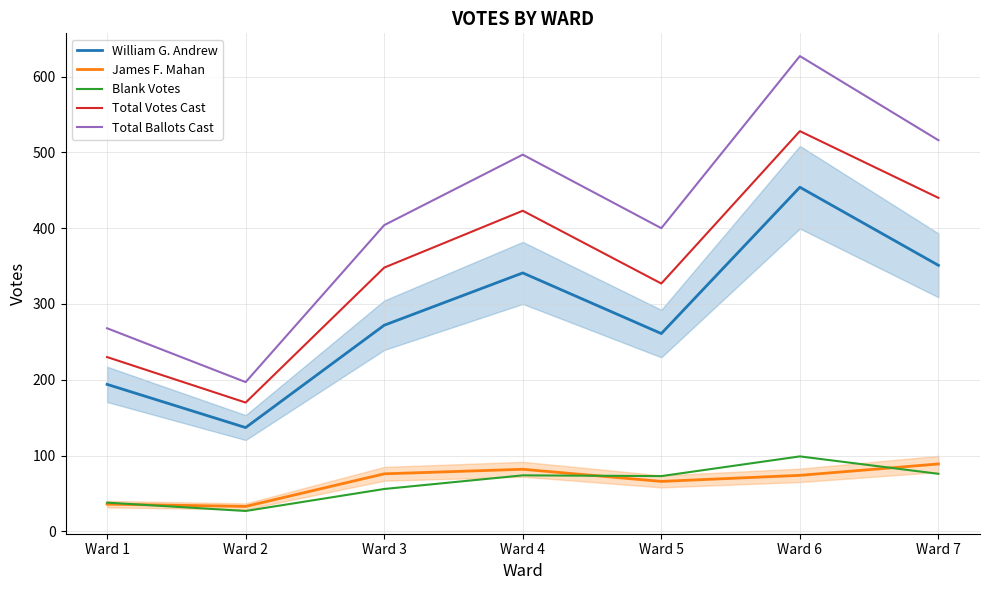

Which category has the lowest value in the Total Ballots Cast series?

Ward 2